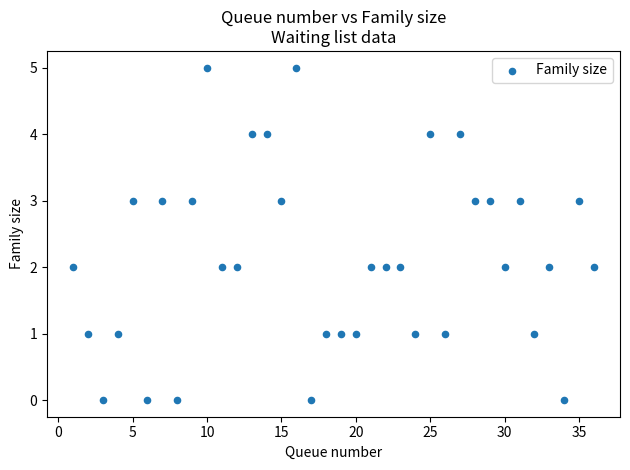

What is the range of X values (max minus min)?

35